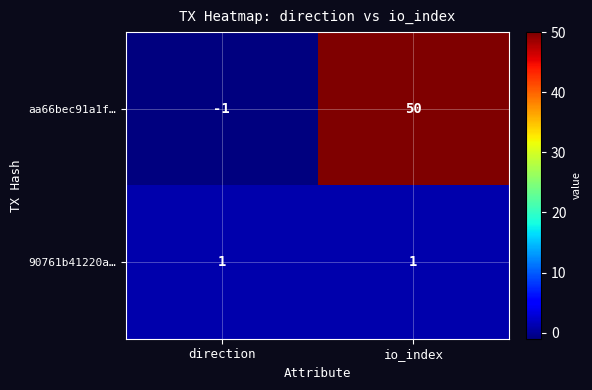

The 90761b41220a… series shows 0 at io_index. True or false?

False